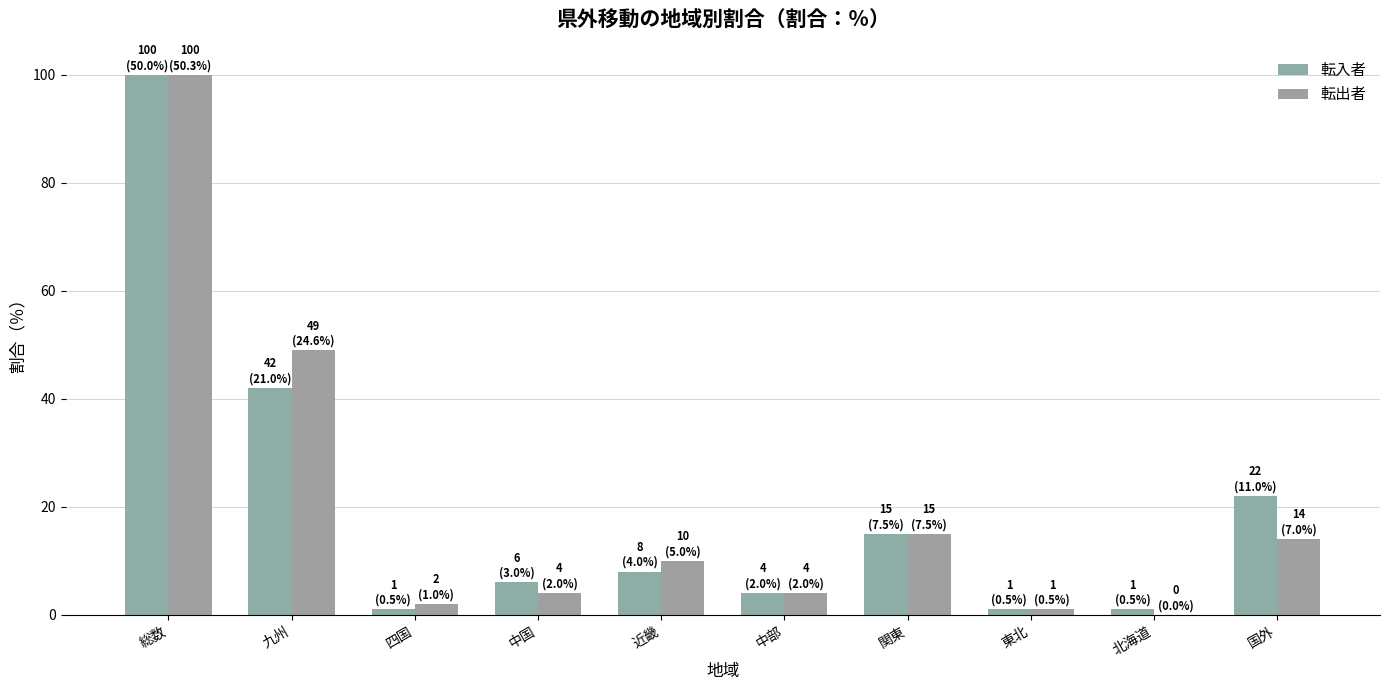

What is the label of the 1st bar from the right?

国外